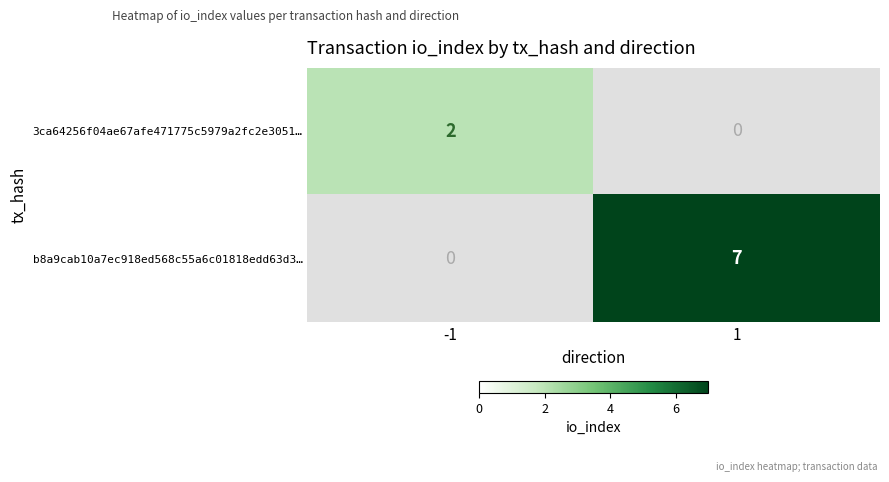

Which series has the largest range (max minus min)?

b8a9cab10a7ec918ed568c55a6c01818edd63d3…